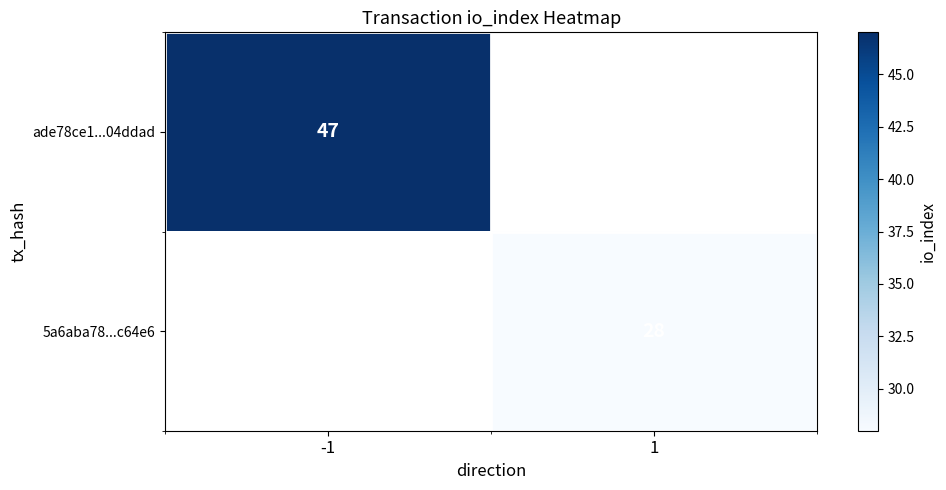

True or false: 5a6aba78...c64e6 has a value of 47 at 1.

False